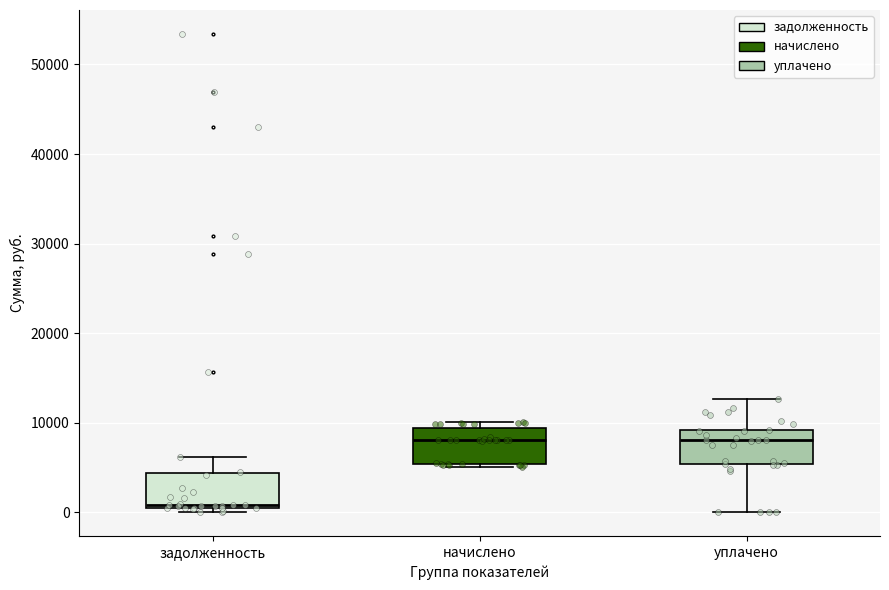

Reading left to right, transcribe this box plot: for each box, give where its median line is, the range the box spans, and where its two whiskers end, as read against the y-axis. The values are not printed on the chart, so give them approximately, as read against the axis.

задолженность: median 1000, box 0 to 4000, whiskers 0 (just below the box's lower edge) to 6000
начислено: median 8000, box 5000 to 9000, whiskers 5000 (just below the box's lower edge) to 10000
уплачено: median 8000, box 5000 to 9000, whiskers 0 to 13000